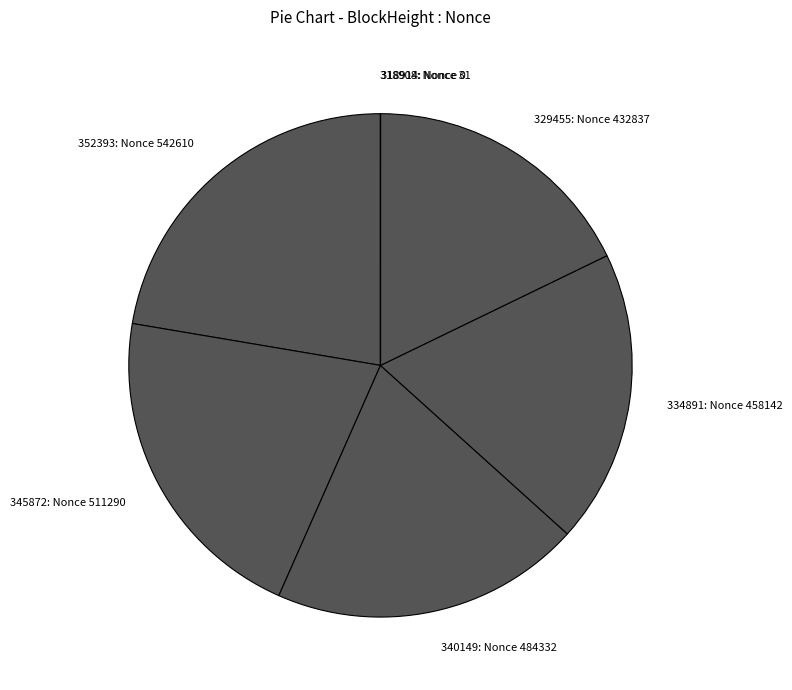

Is there a majority slice in this chart?

No